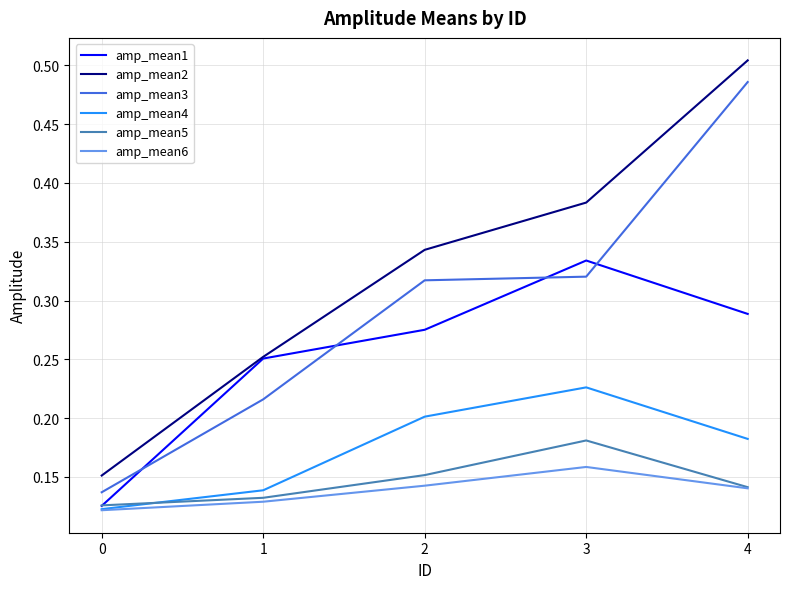

How many lines are shown in the chart?

6